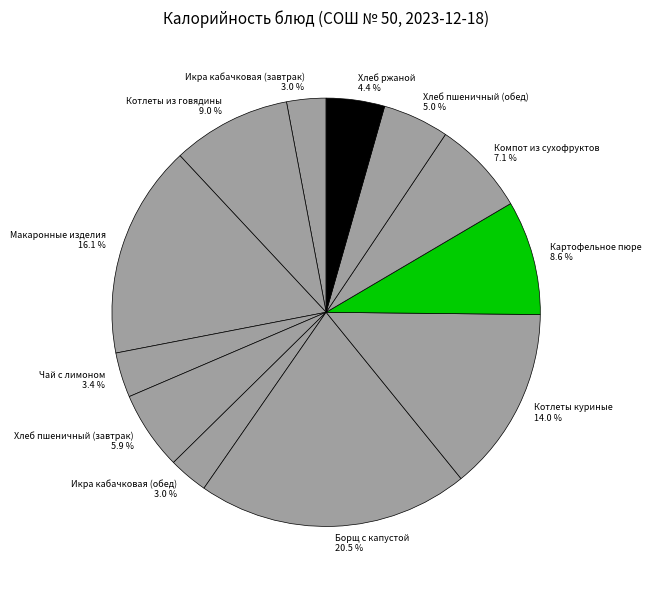

How many slices are in this pie chart?

12